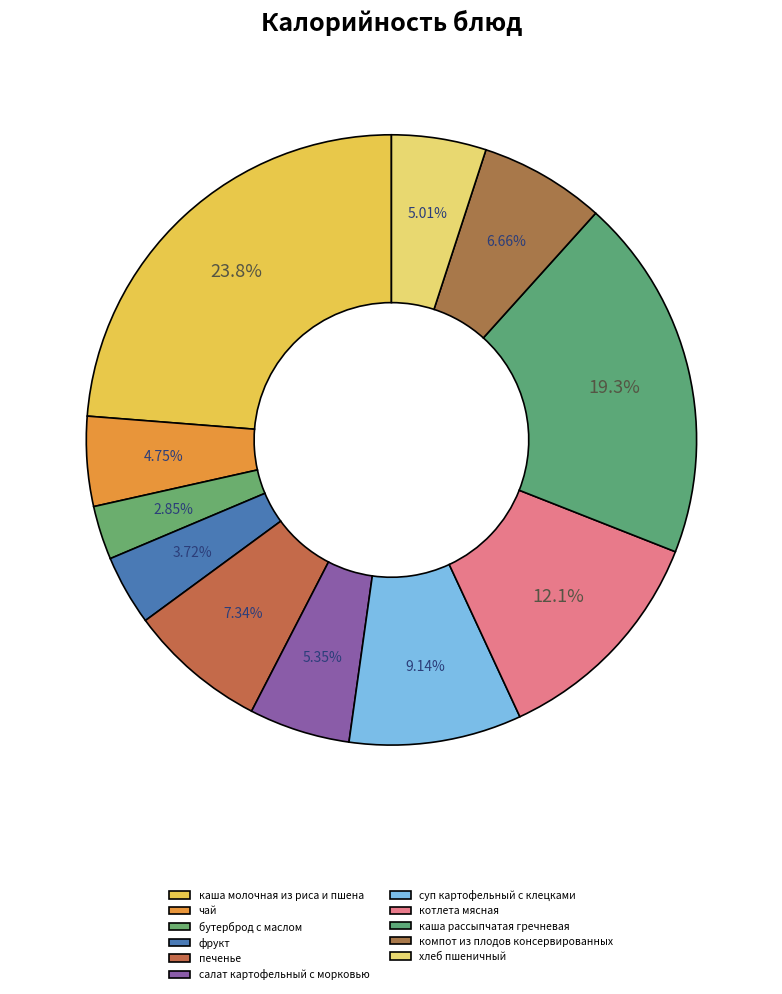

What is the change in value from печенье to салат картофельный с морковью?

-25.1